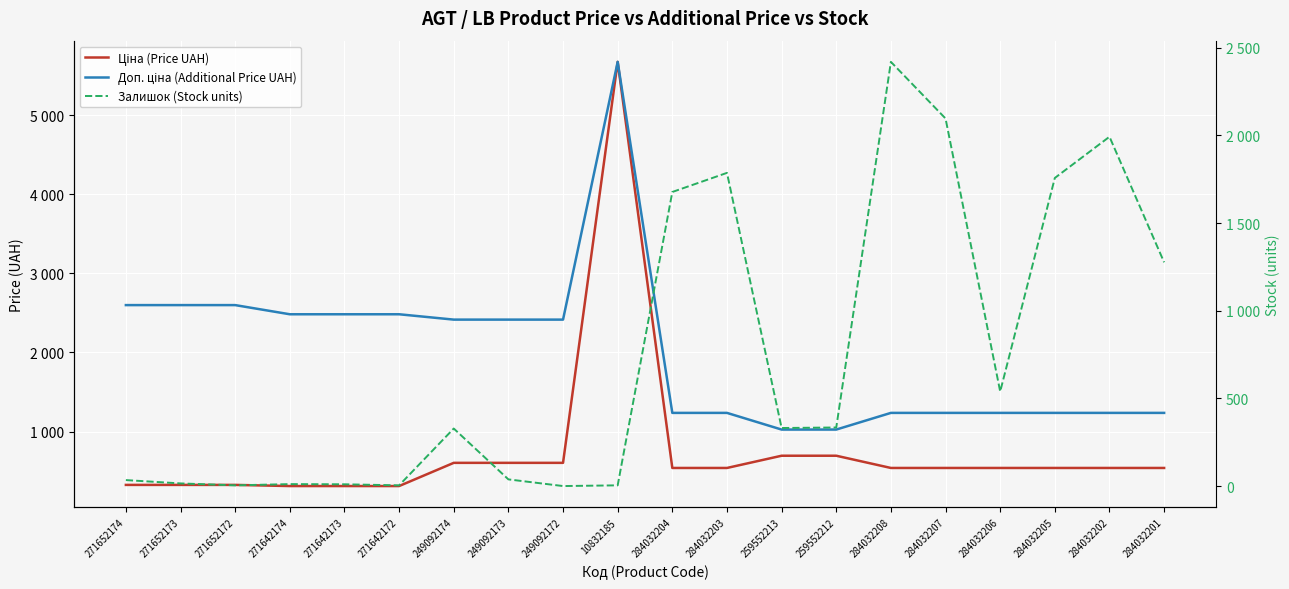

What is the approximate value of Залишок (Stock units) at 249092174?

328.0